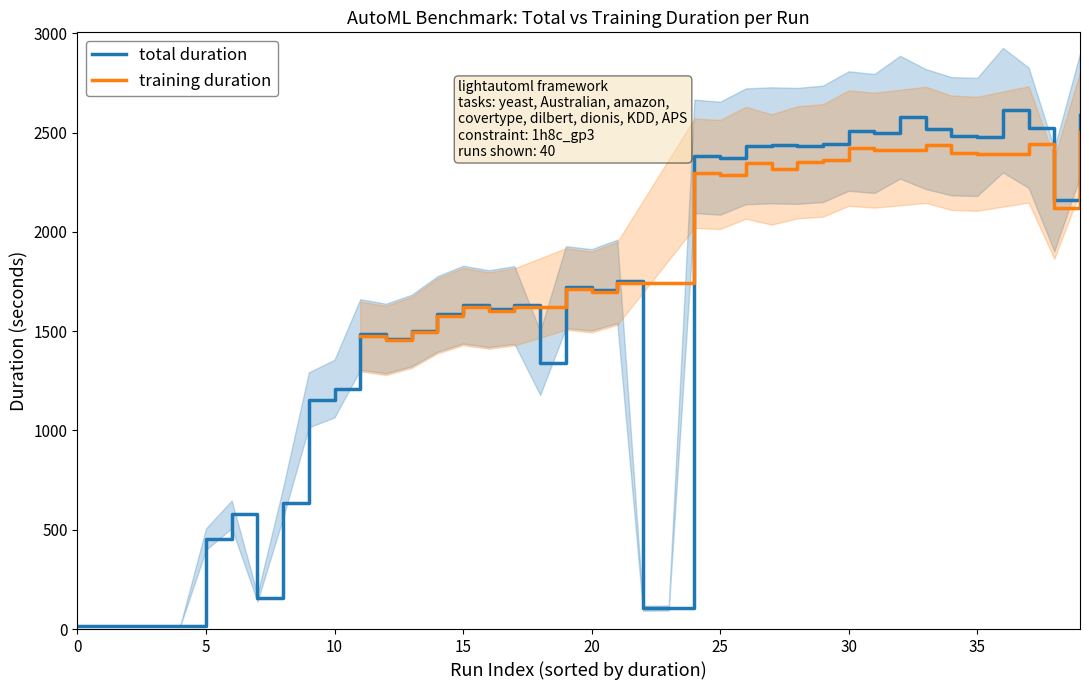

At which category does the chart reach its peak across all series?

36